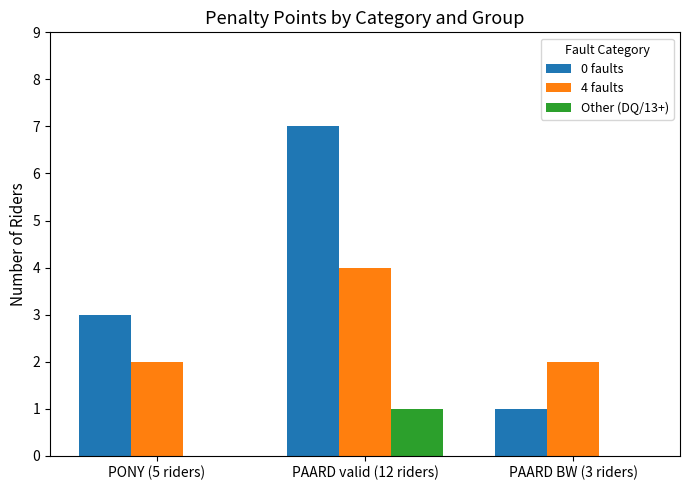

Reading right to left, extract all data points from this chart.

0 faults: PAARD BW (3 riders)=1	PAARD valid (12 riders)=7	PONY (5 riders)=3
4 faults: PAARD BW (3 riders)=2	PAARD valid (12 riders)=4	PONY (5 riders)=2
Other (DQ/13+): PAARD BW (3 riders)=0	PAARD valid (12 riders)=1	PONY (5 riders)=0